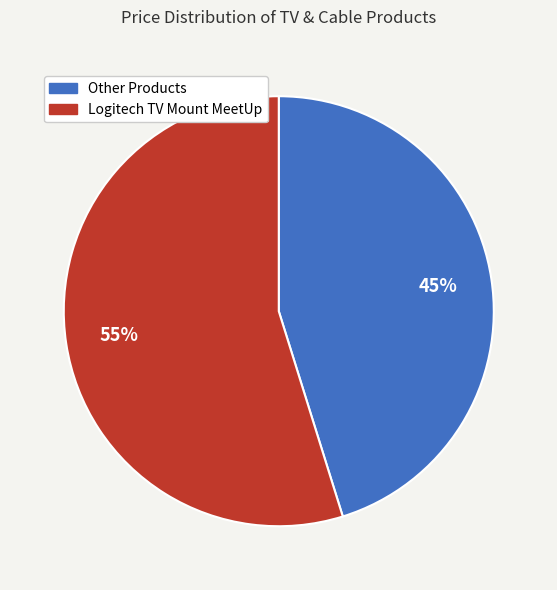

How many slices are in this pie chart?

2